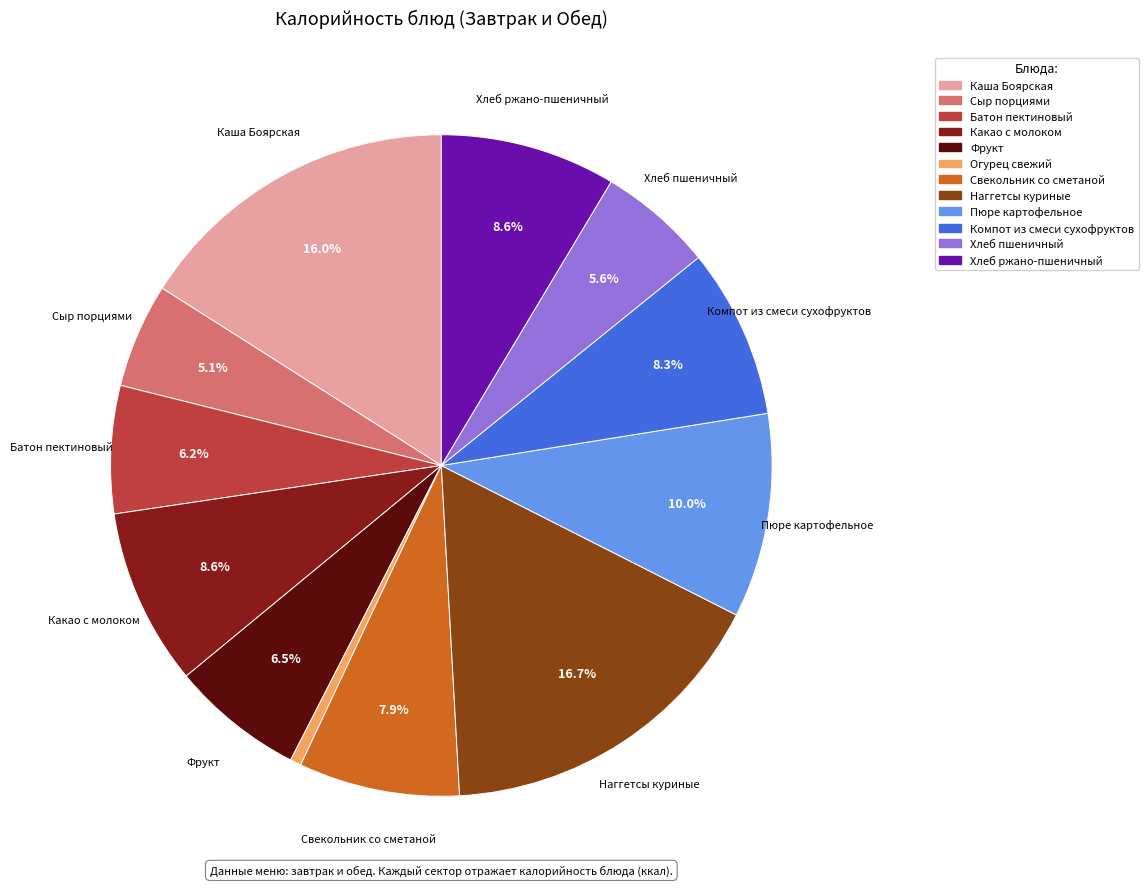

Does Хлеб ржано-пшеничный account for over 50% of the chart?

No